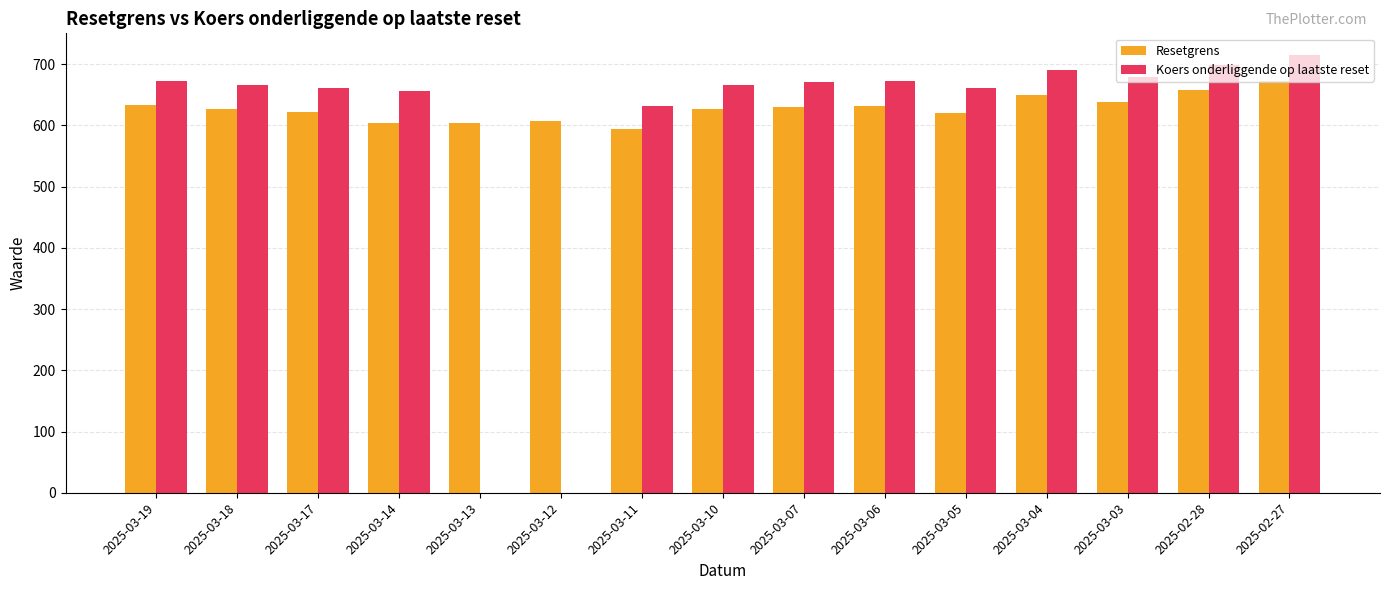

Which category has the highest value across all series?

2025-02-27